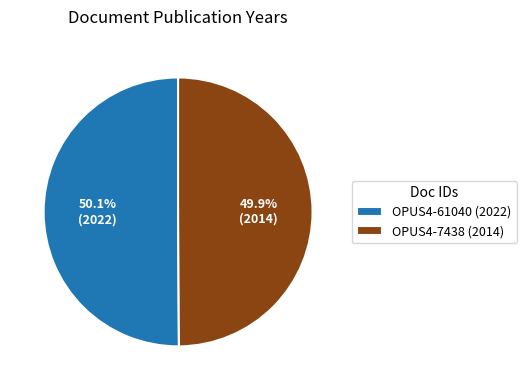

What is the total percentage of OPUS4-7438 (2014) and OPUS4-61040 (2022)?

100.0%